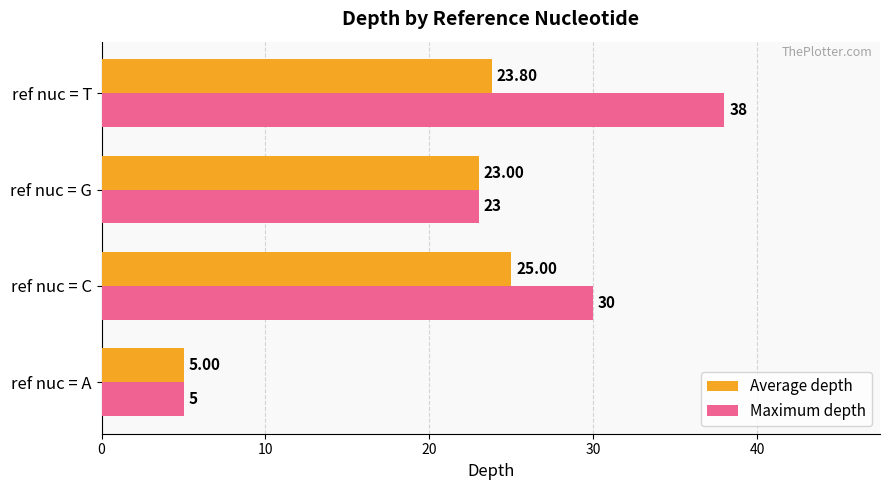

What is the spread (max minus min) of values at ref nuc = C?

5.0